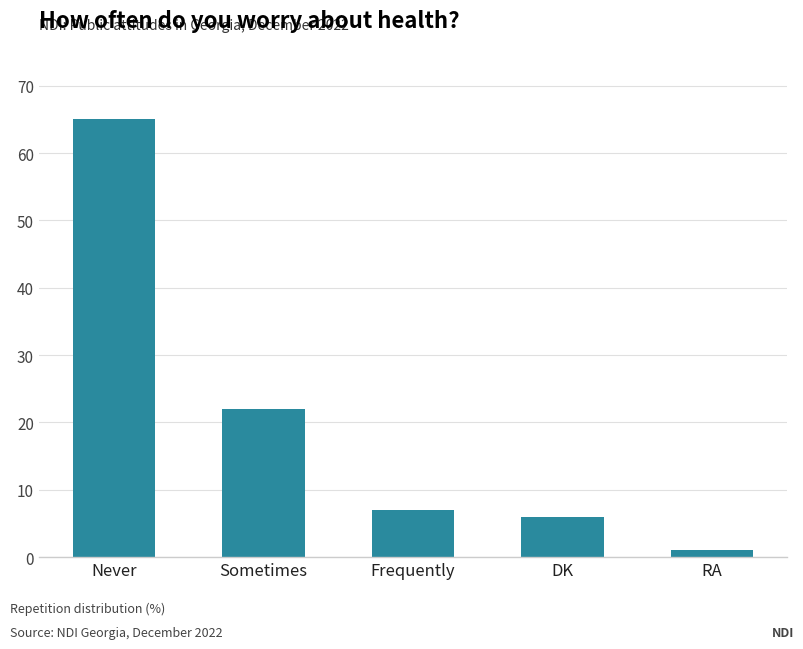

How many categories are shown in the chart?

5